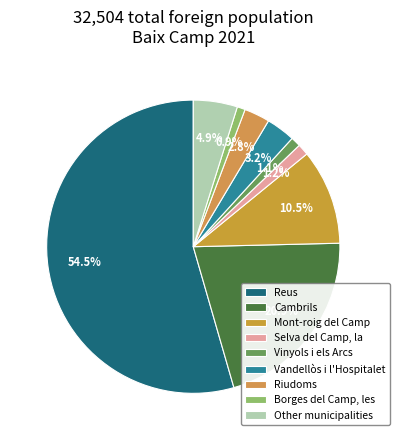

To the nearest percent, what is the combined percentage of Selva del Camp, la and Vinyols i els Arcs?

2%